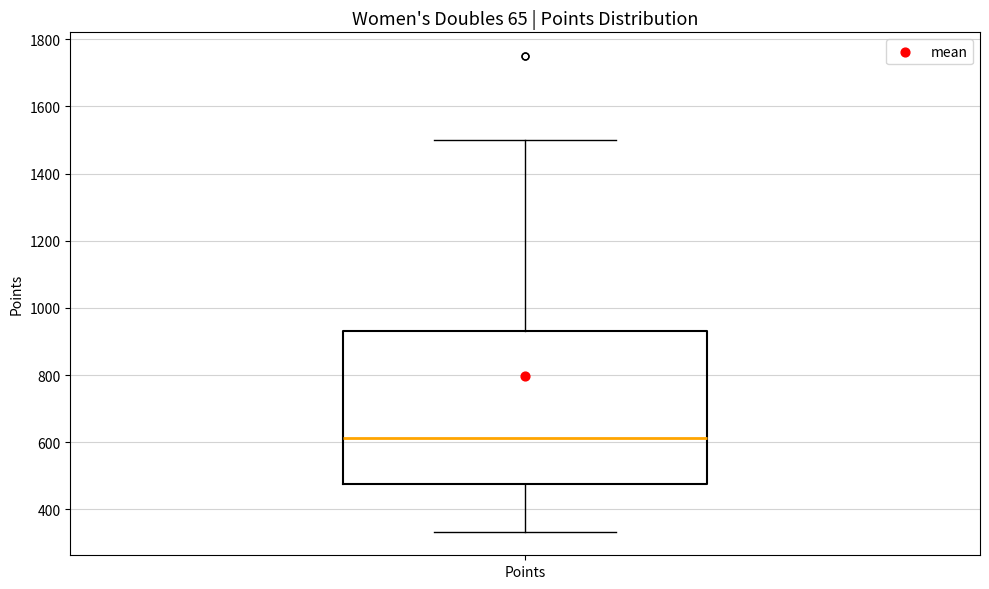

Read this box plot against the y-axis: the position of the median line, the range covered by the box, and the ends of both whiskers. The values are not printed on the chart, so give them approximately, as read against the axis.

median 620, box 480 to 940, whiskers 340 to 1500